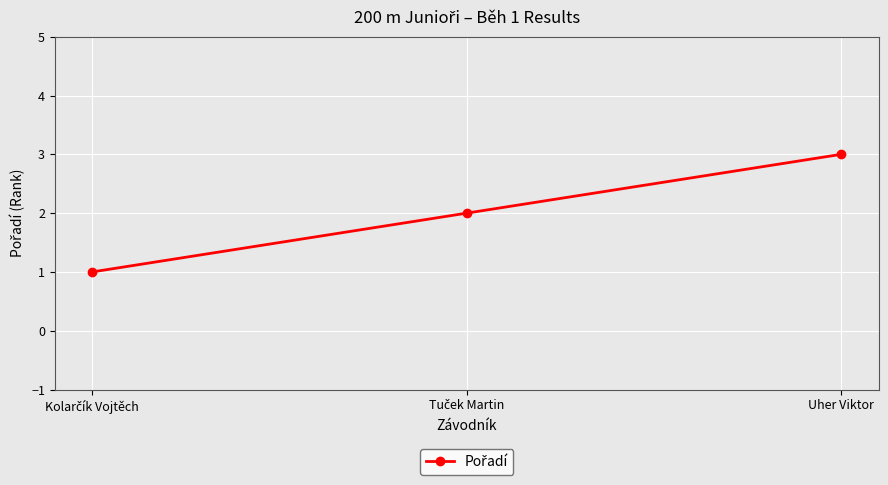

Count the values in the range 1 to 3.

3